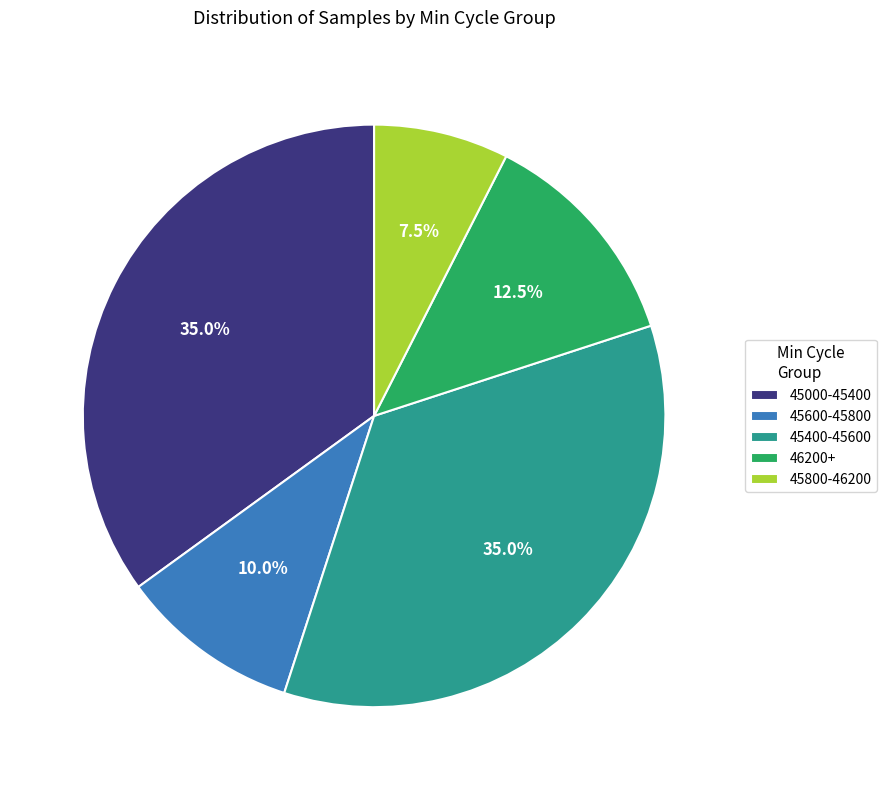

What is the total percentage of 45600-45800 and 45000-45400?

45.0%